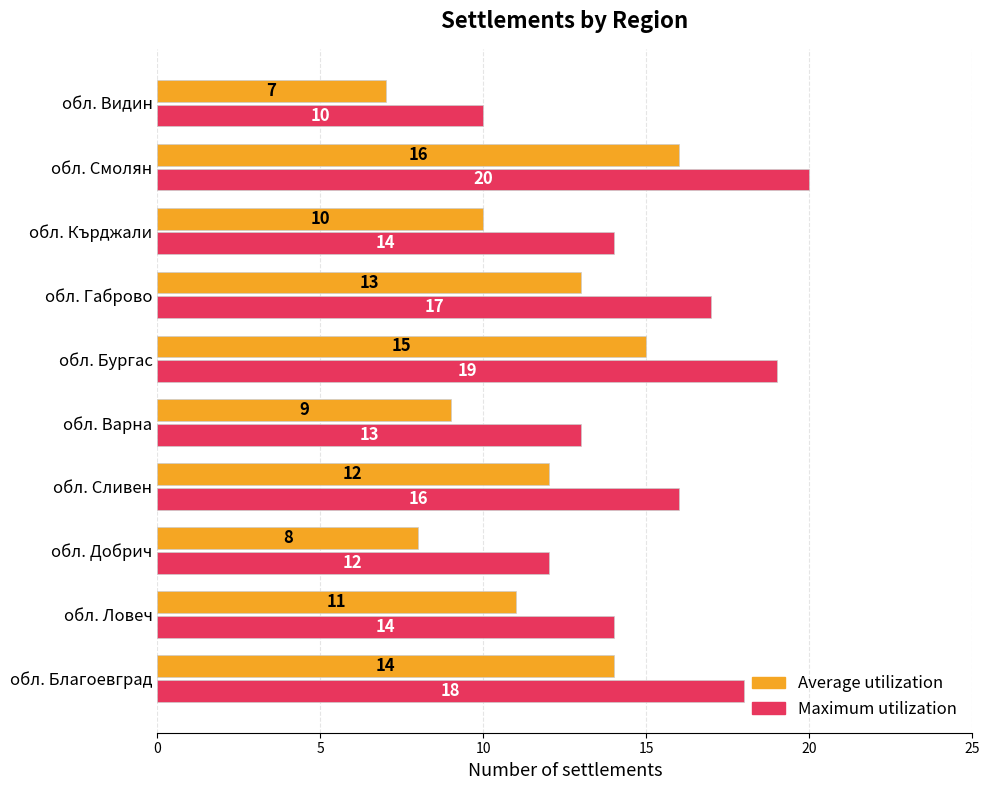

Count the number of data series in this chart.

2